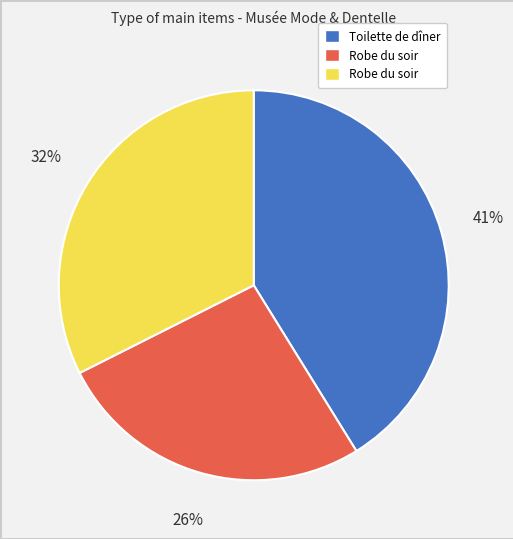

To the nearest percent, what is the average slice percentage?

33%